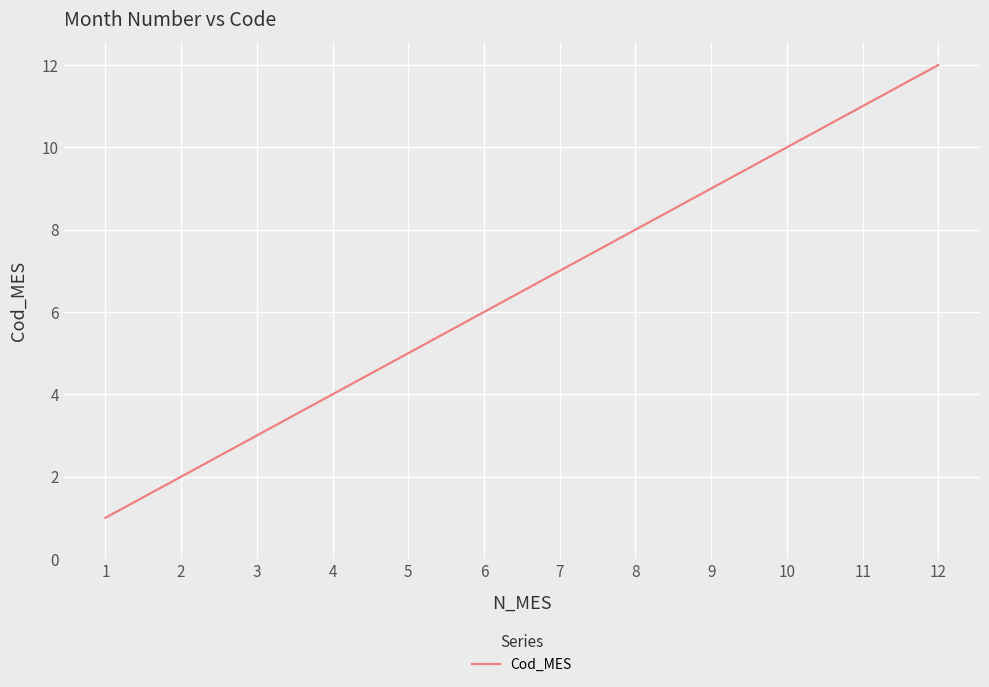

Rank the categories by value from highest to lowest.

12, 11, 10, 9, 8, 7, 6, 5, 4, 3, 2, 1